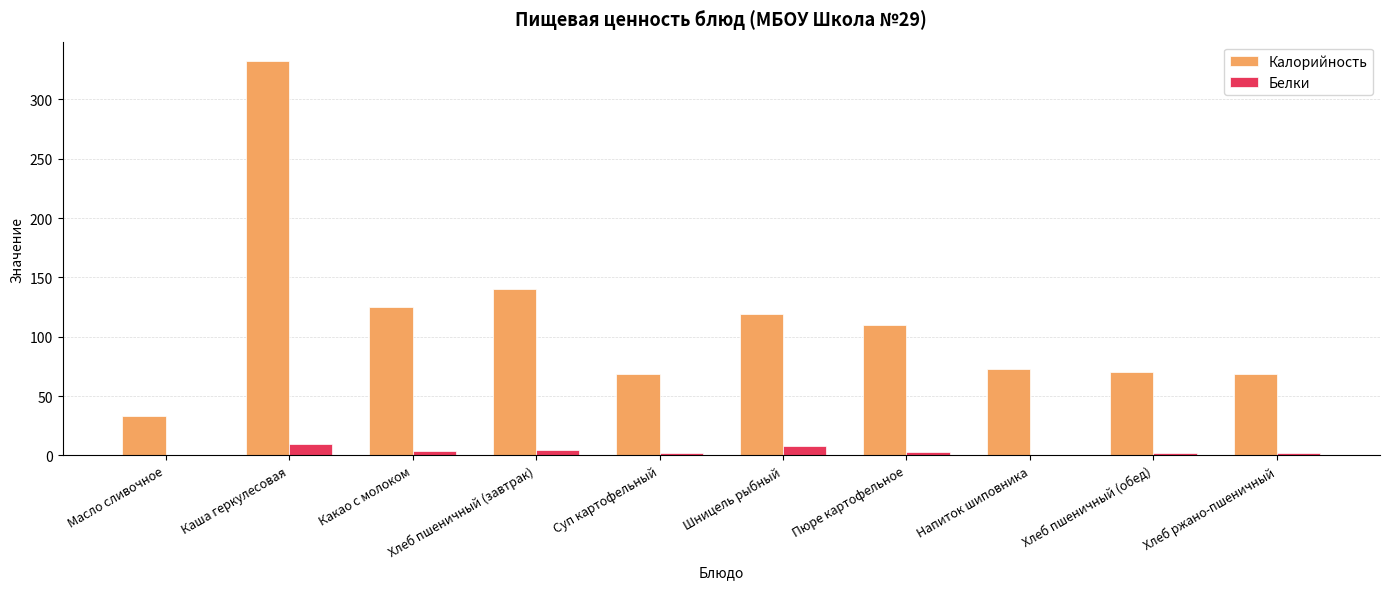

Is the value of Калорийность at Хлеб пшеничный (обед) greater than the value of Белки at Шницель рыбный?

Yes